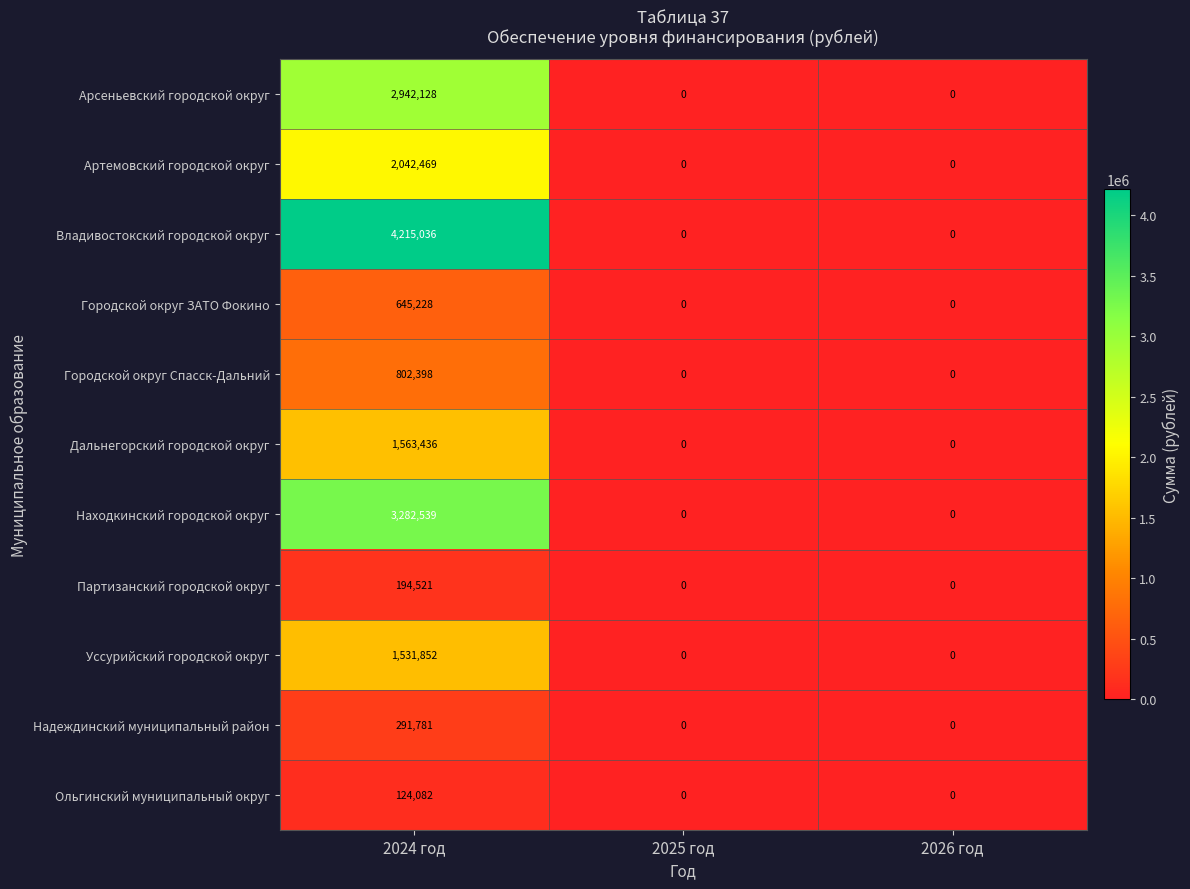

What is the total value across all series at 2024 год?

17635470